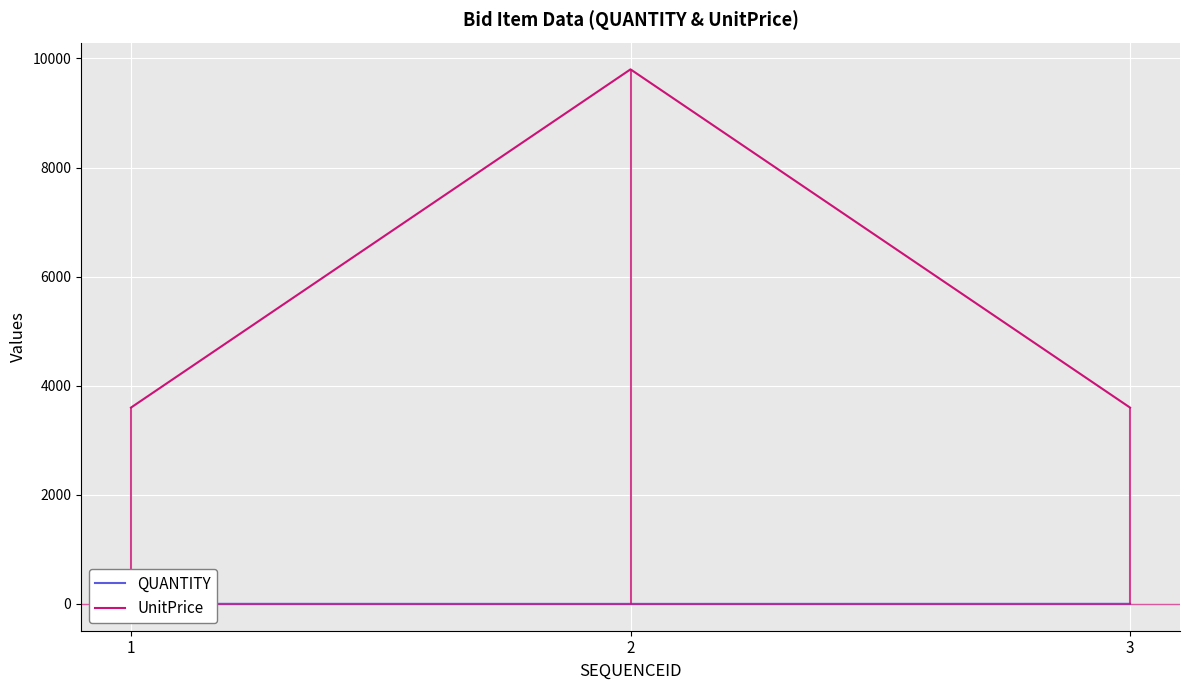

Reading right to left, list all the values displayed in this chart.

QUANTITY: 3	2	3
UnitPrice: 3600	9800	3600